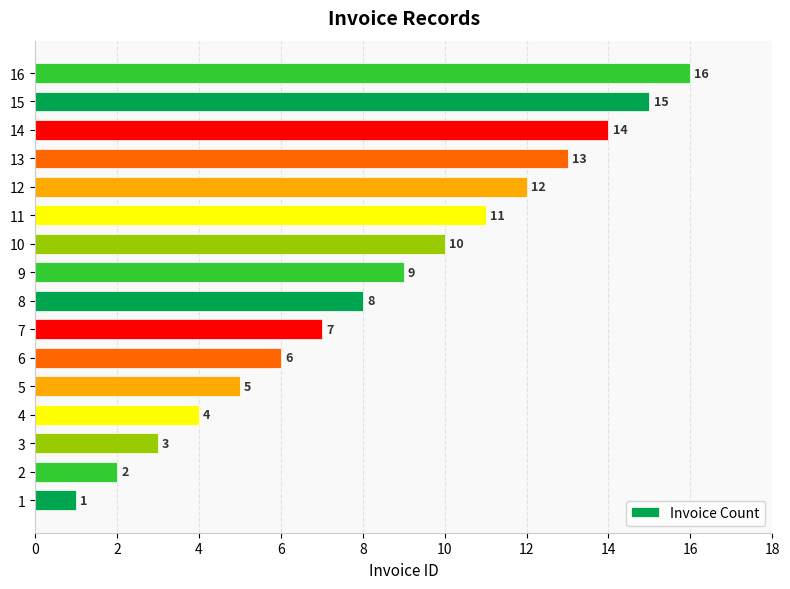

What is the change in value from 2 to 10?

+8